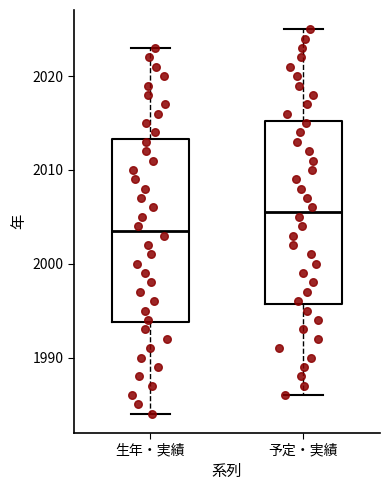

Which box has the highest median line?

予定・実績